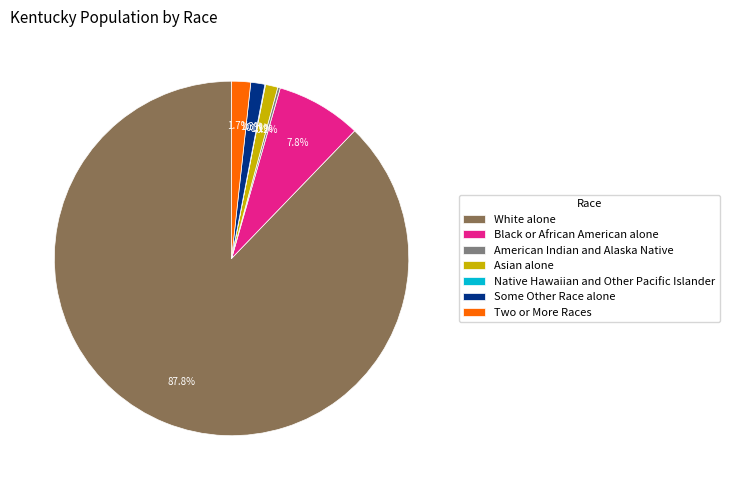

Is White alone the majority of the pie?

Yes